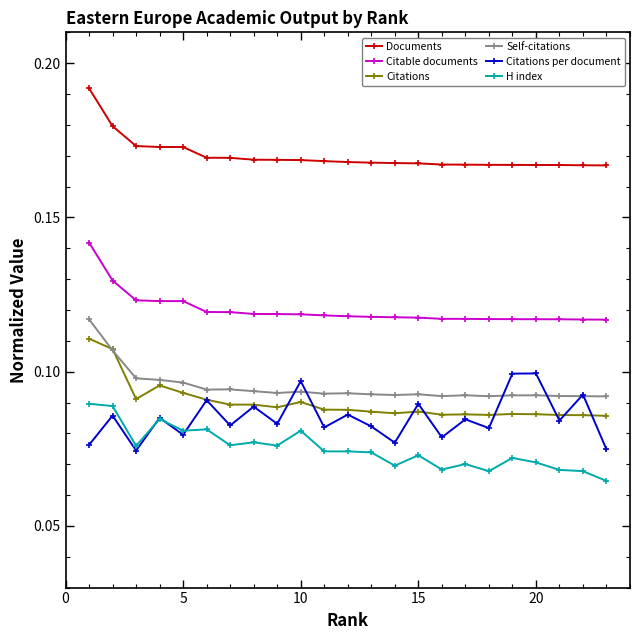

Which series has the largest total across all categories?

Documents